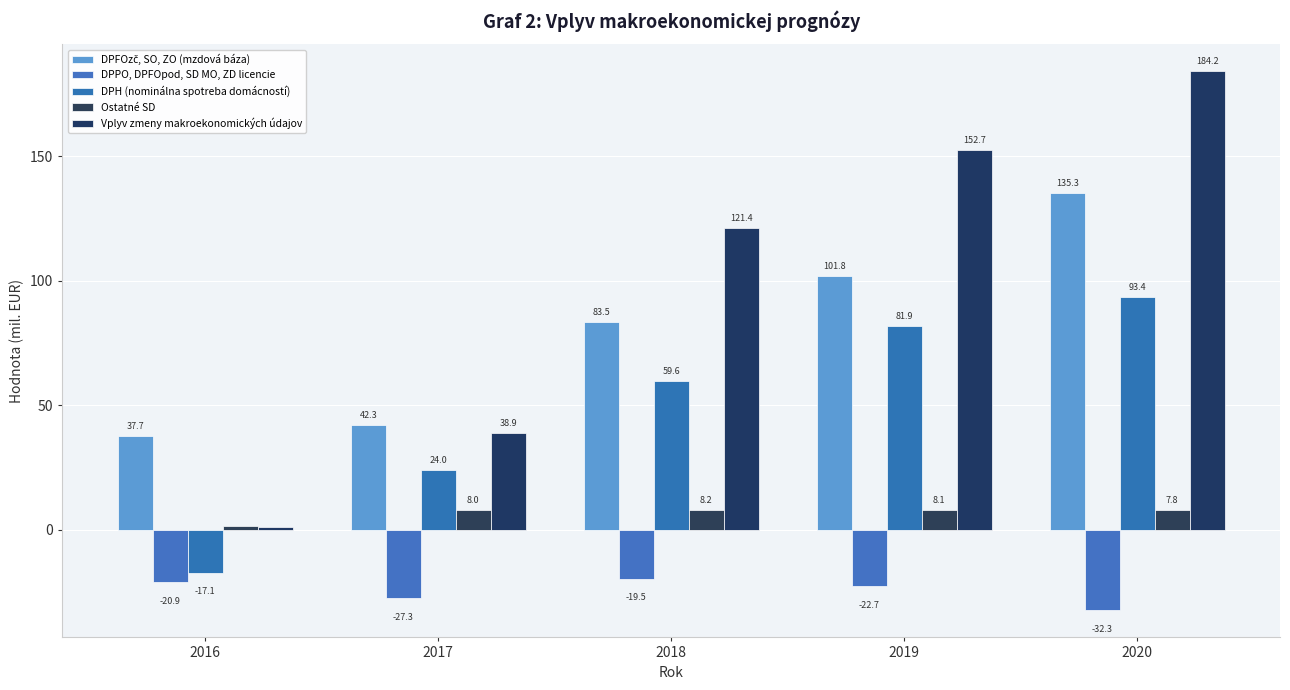

What is the total value across all series at 2019?

321.9